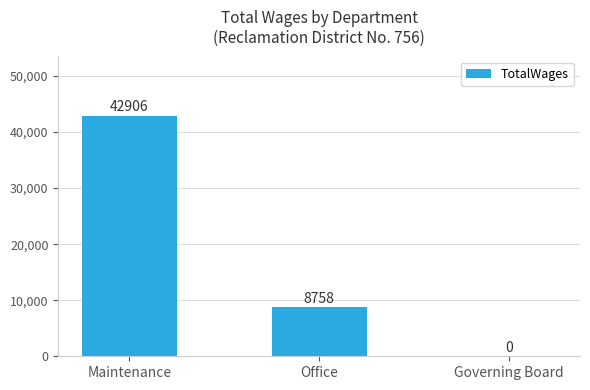

Which has a higher value, Office or Maintenance?

Maintenance